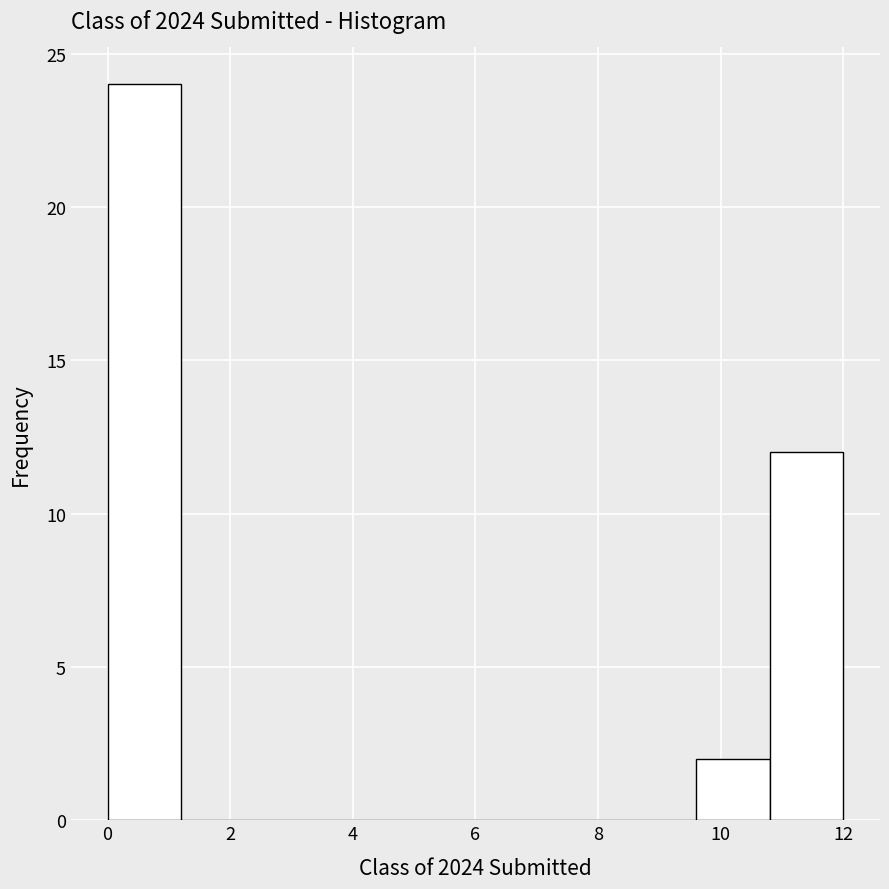

What is the height of the bar covering 0.0 to 1.2 on the x-axis? The values are not printed on the chart, so give them approximately, as read against the axis.

24